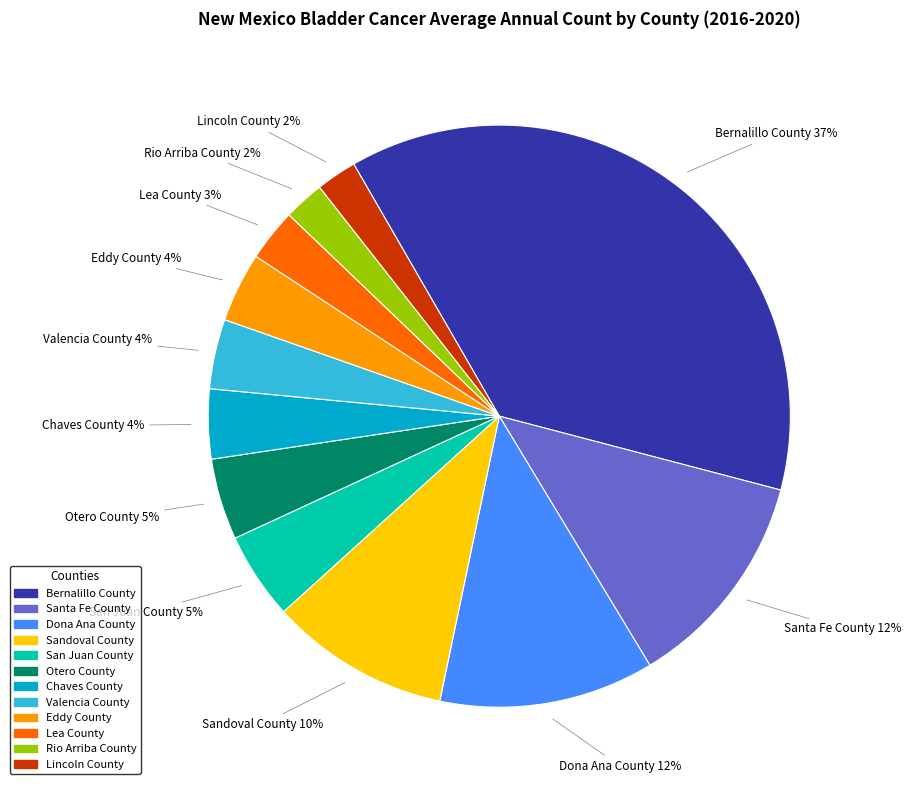

Is there a majority slice in this chart?

No